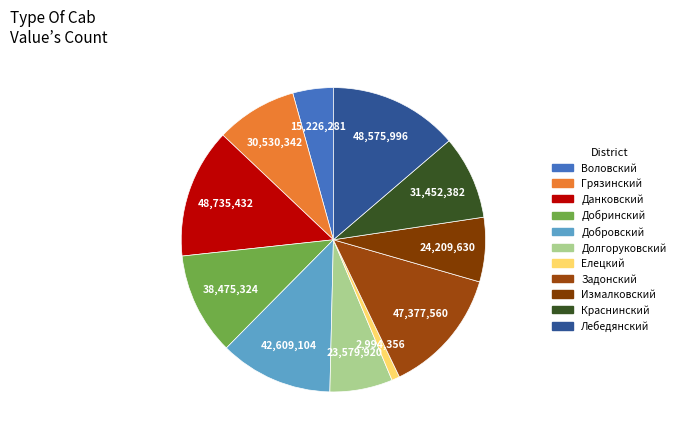

How many slices are in this pie chart?

11